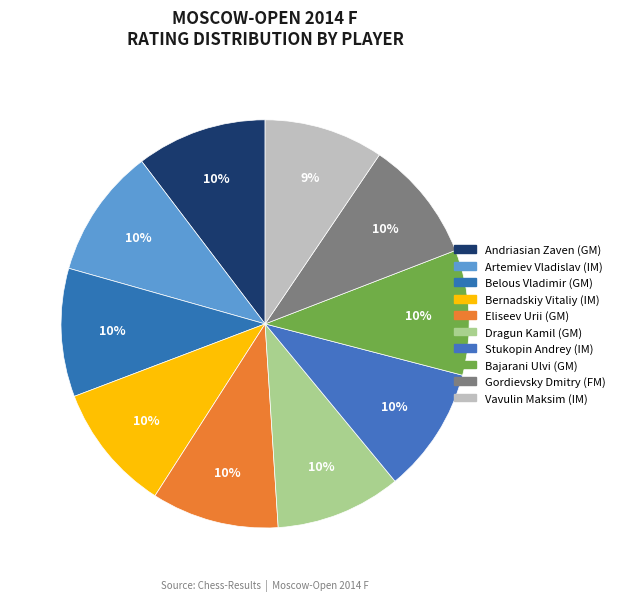

Between Artemiev Vladislav (IM) and Eliseev Urii (GM), which is larger?

Artemiev Vladislav (IM)